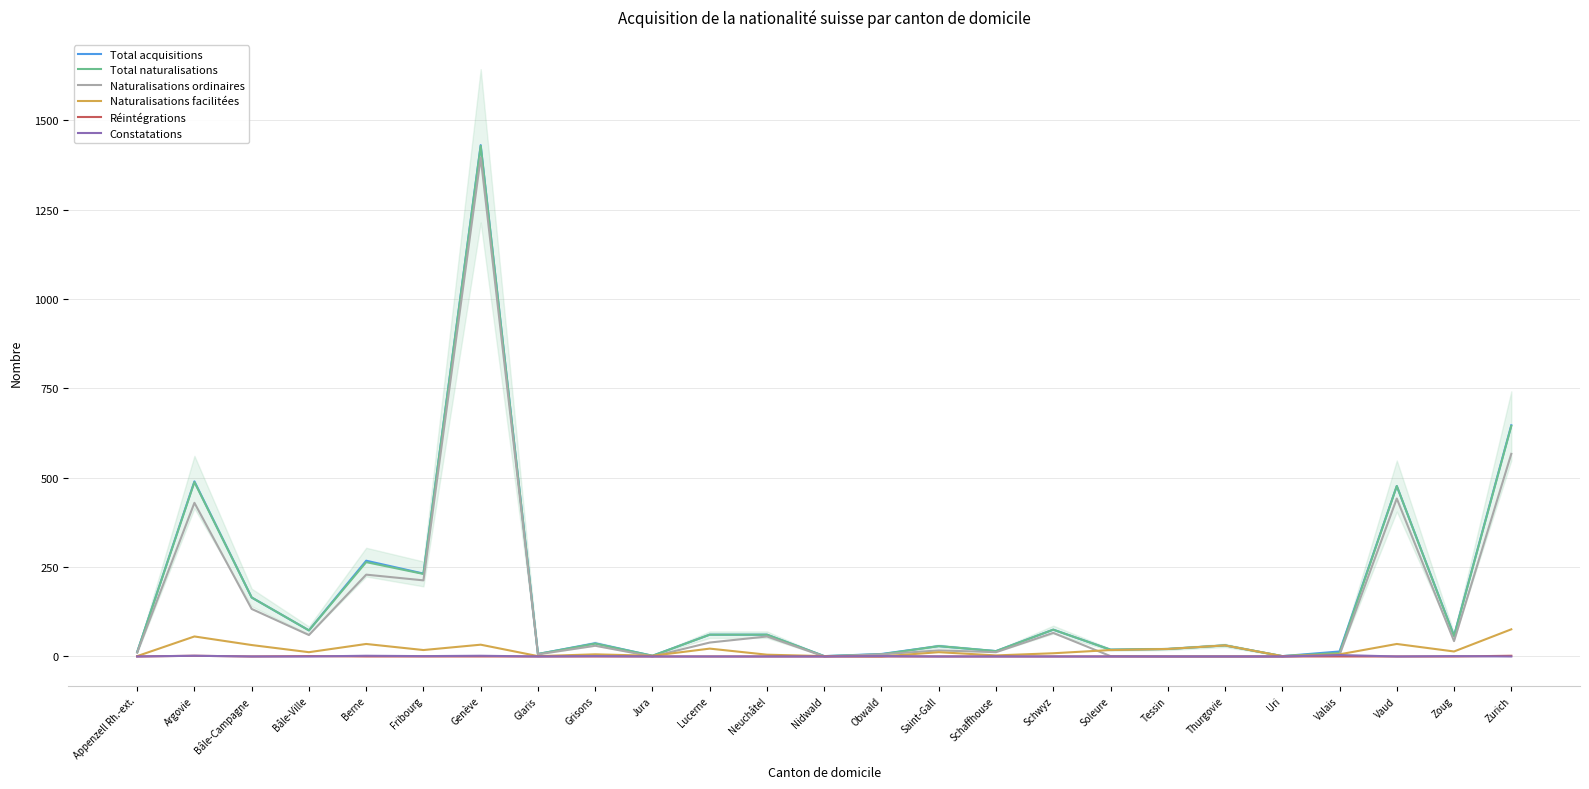

What is the difference between the maximum and minimum values in the Naturalisations facilitées series?

76